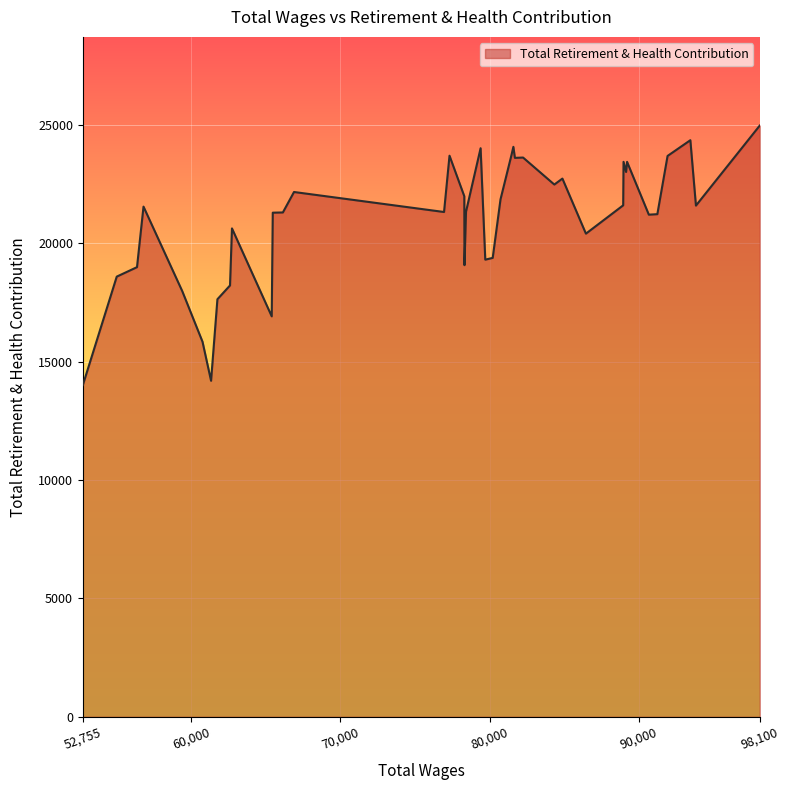

Does the chart display data point markers on the line(s)?

No